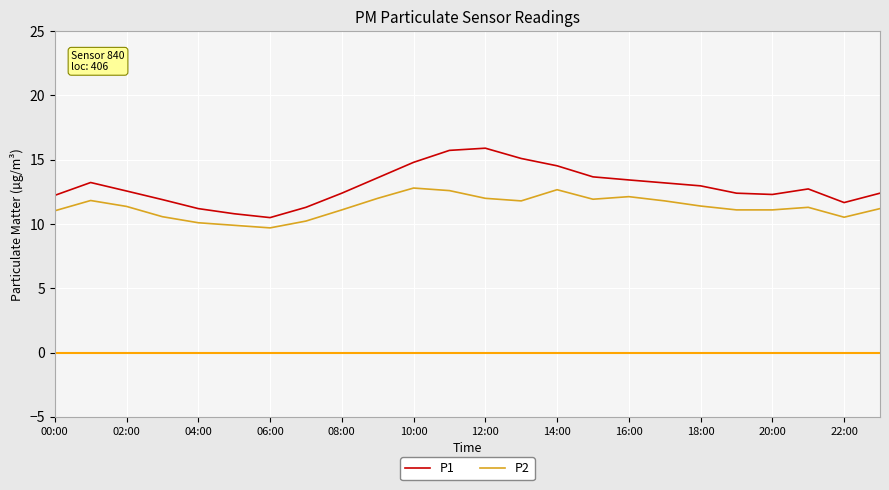

What is the maximum value shown in the chart?

15.9